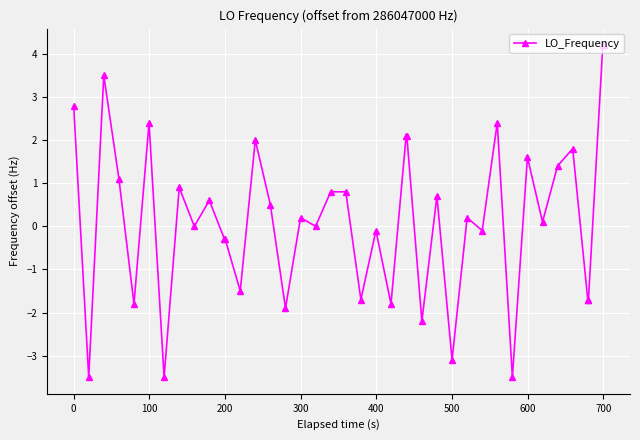

Is this an area chart (filled region under the line)?

No